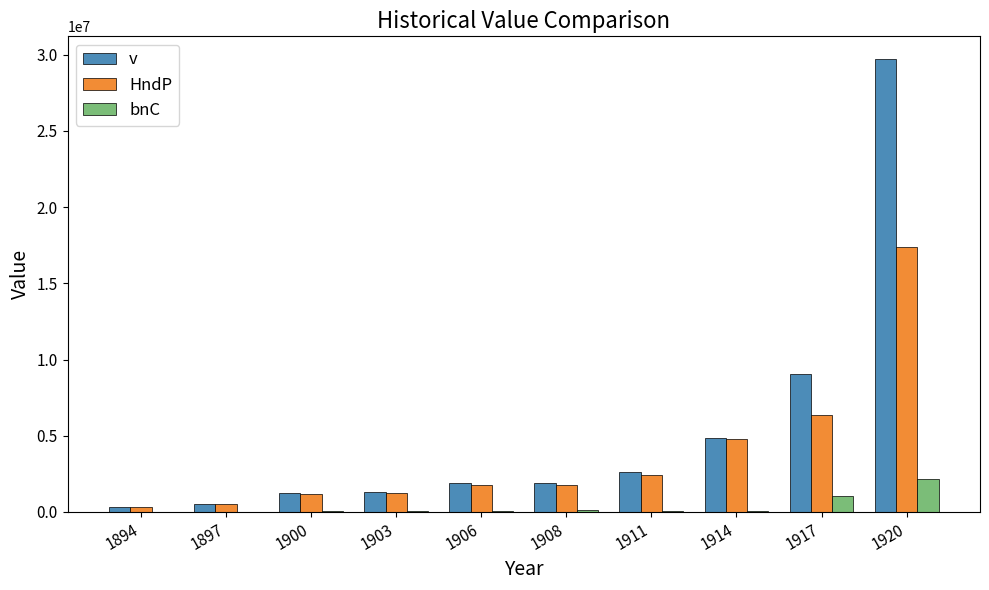

Which series changed the most between 1908 and 1914?

HndP